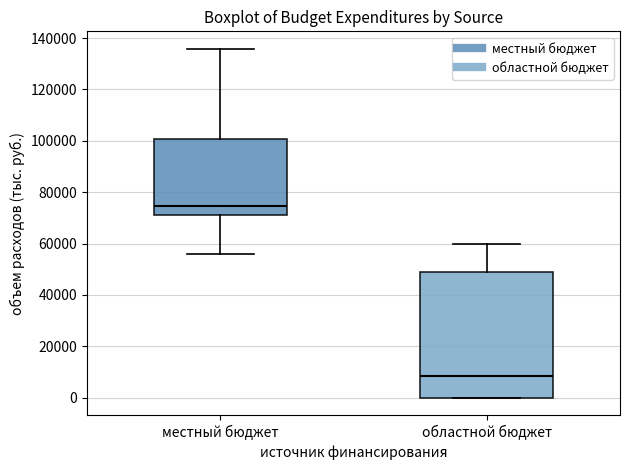

Which box has the lowest median line?

областной бюджет